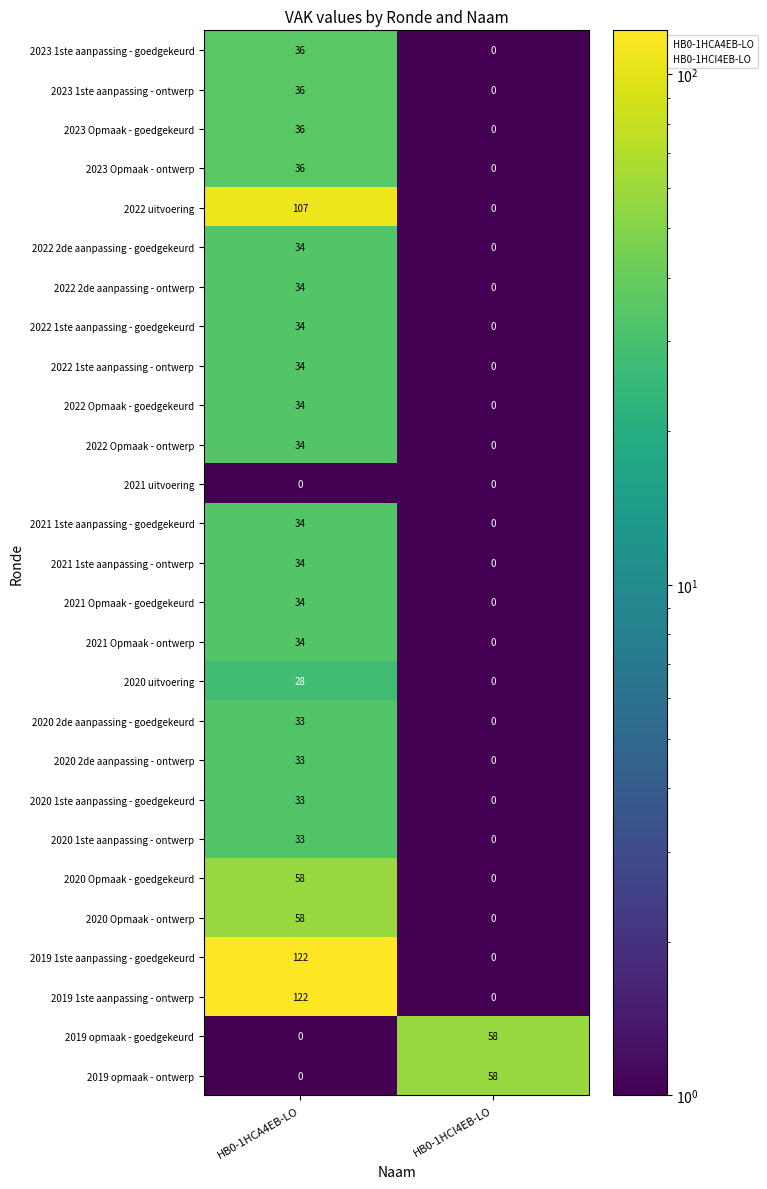

List the labels in order of 2022 Opmaak - ontwerp value, smallest first.

HB0-1HCI4EB-LO, HB0-1HCA4EB-LO